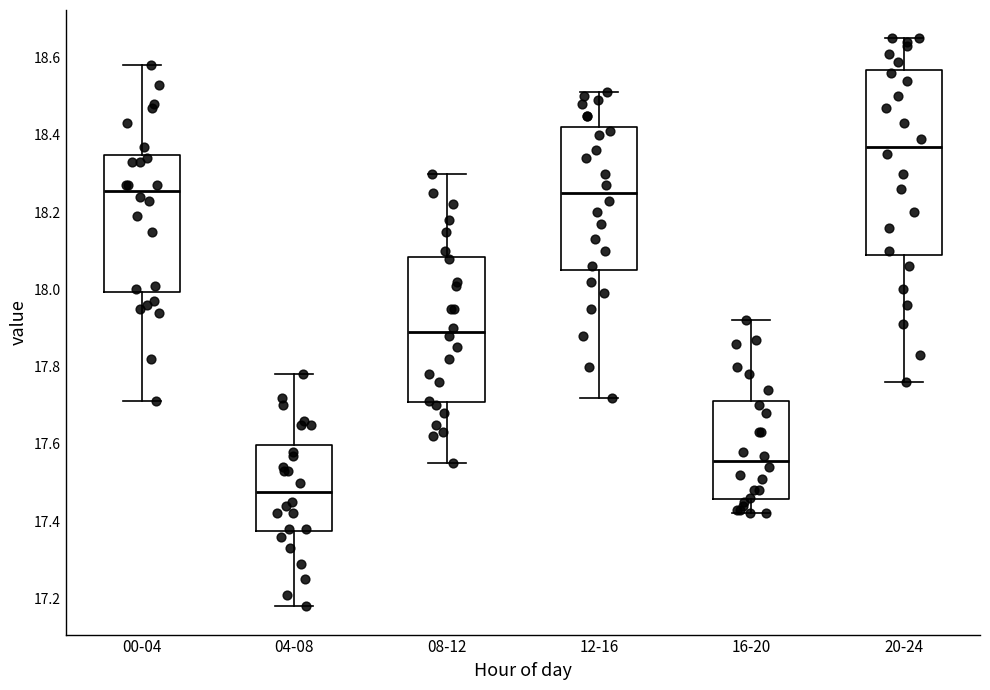

Where does the upper whisker of the box for 08-12 end on the y-axis? The values are not printed on the chart, so give them approximately, as read against the axis.

18.30